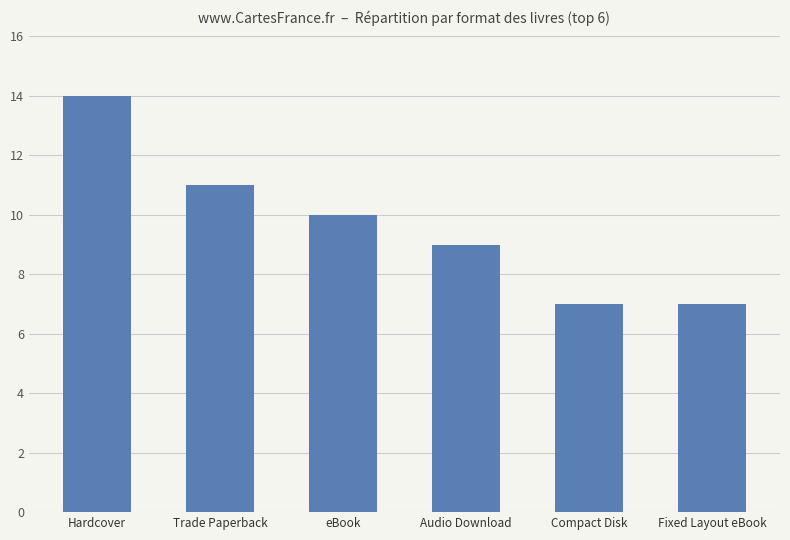

Read the value at Fixed Layout eBook.

7